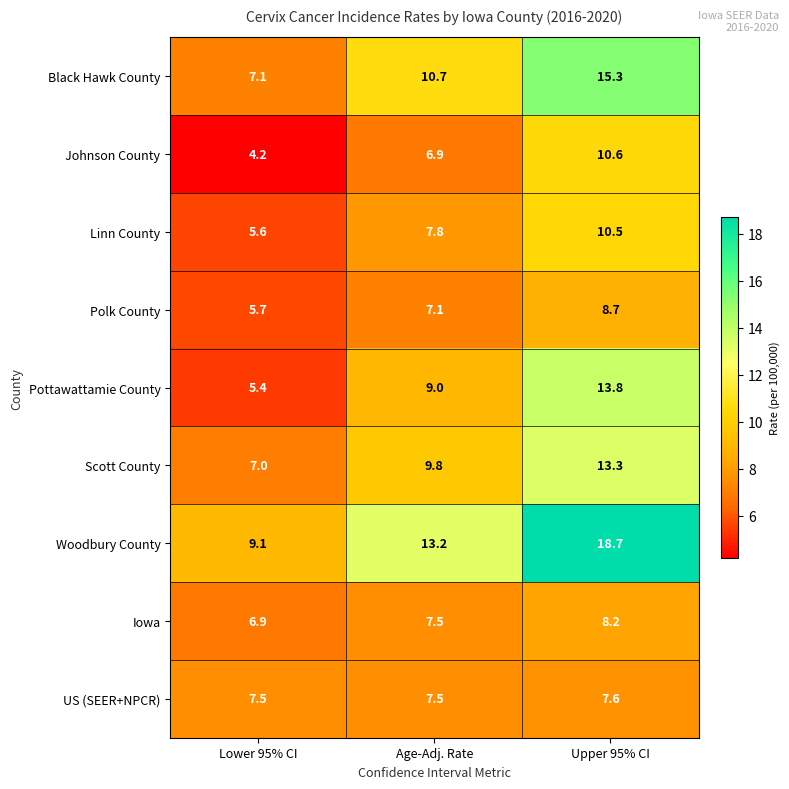

Which series has the largest total across all categories?

Woodbury County